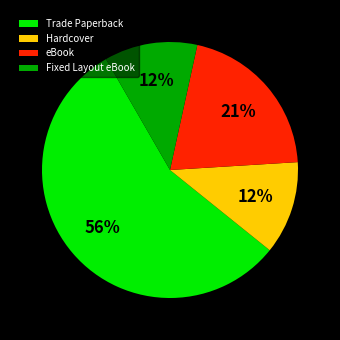

The eBook slice represents 7% of the pie. True or false?

False